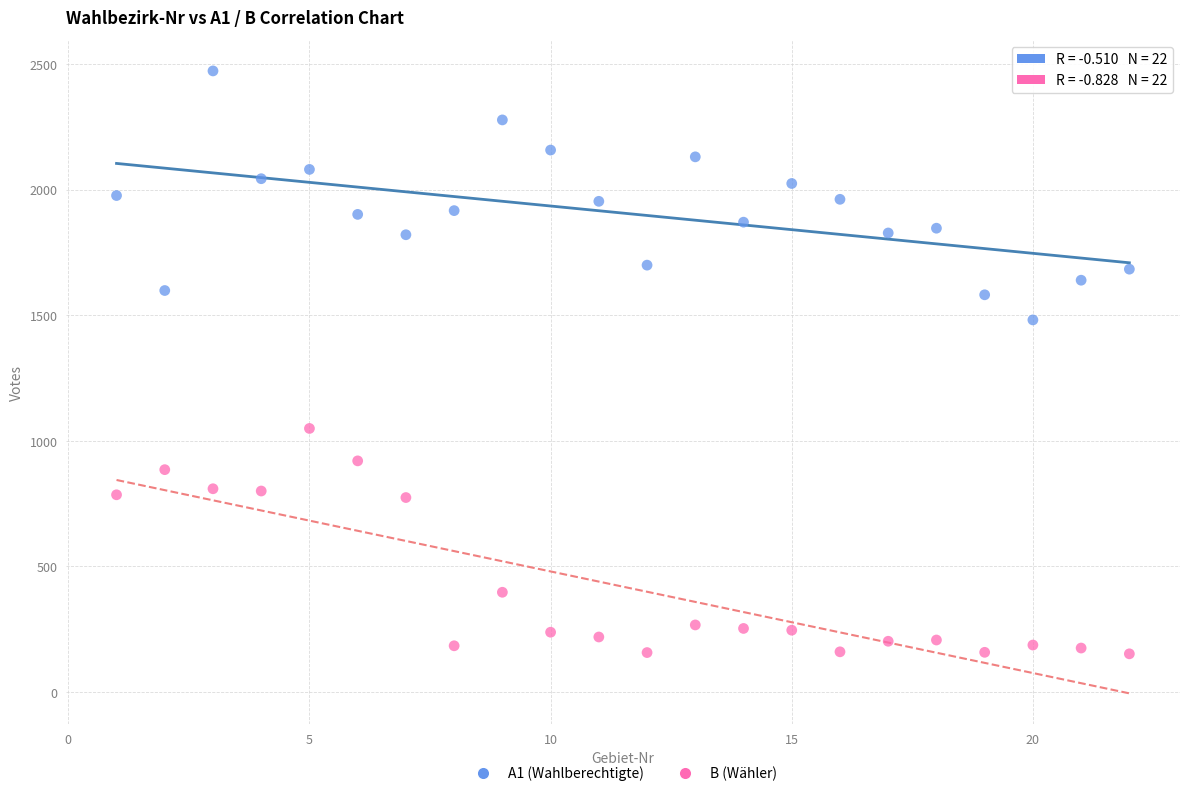

Which series contains the highest Y value?

A1 (Wahlberechtigte)